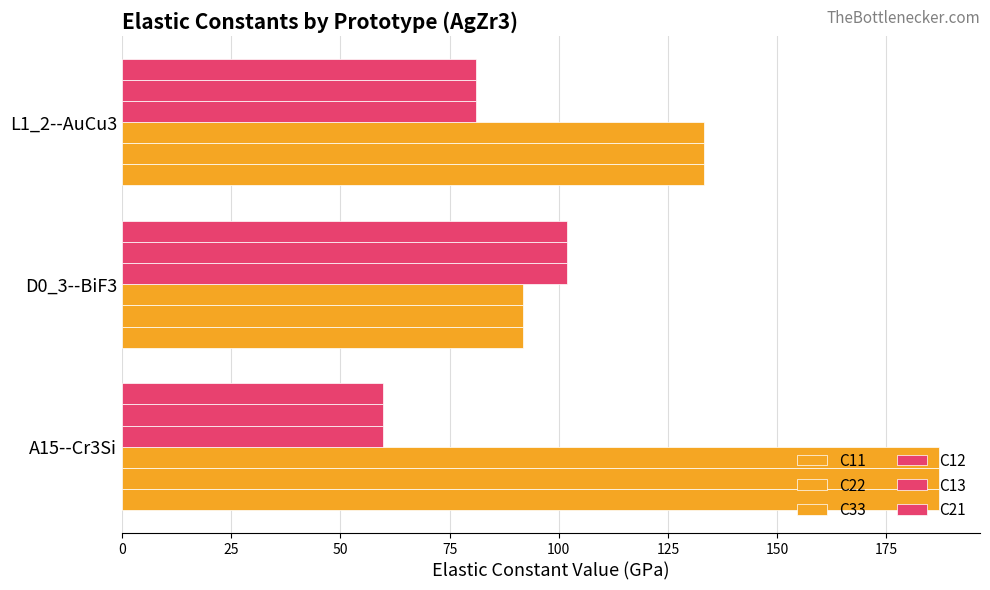

How many data points in C33 are above 133?

2